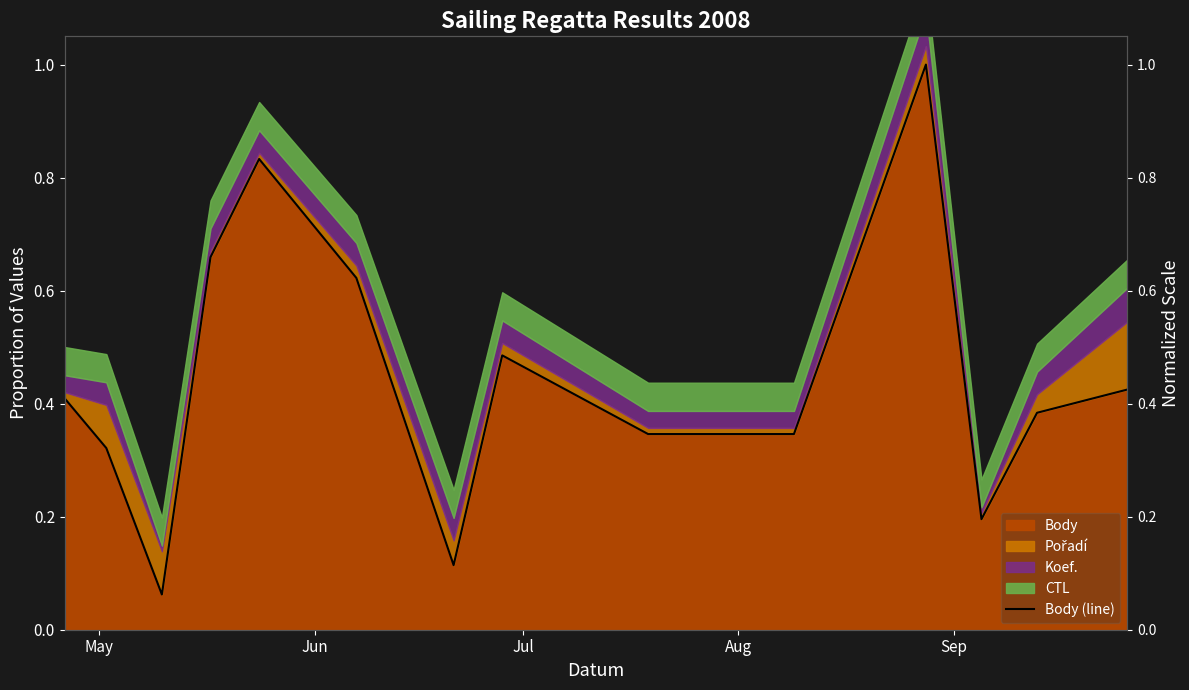

What is the minimum value shown in the chart?

0.1